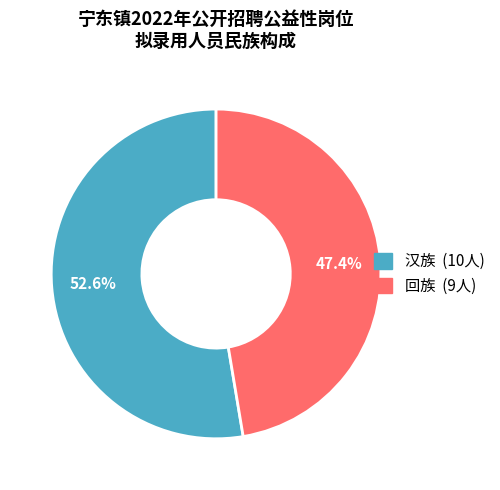

To the nearest percent, what is the difference between the 汉族 and 回族 slice percentages?

5%